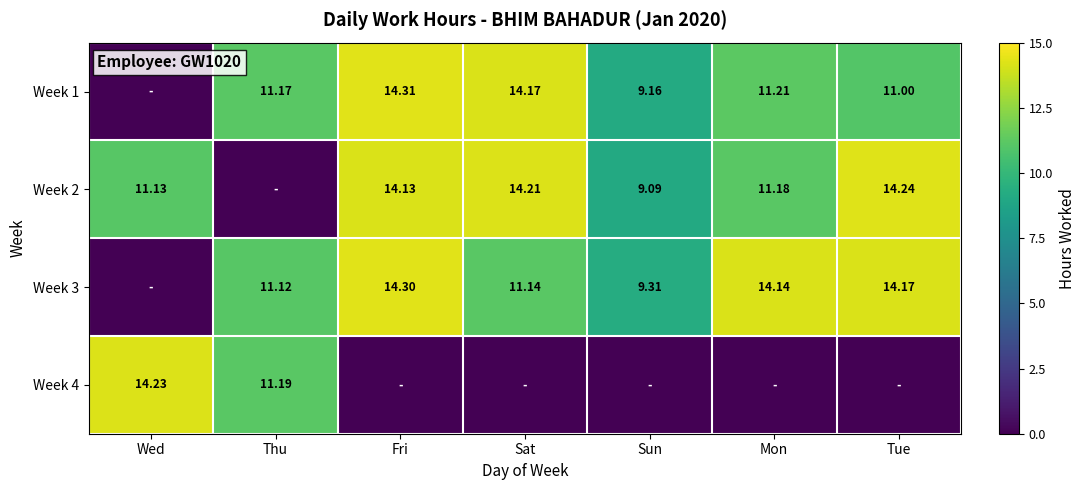

Is the value of Week 1 at Fri greater than the value of Week 2 at Wed?

Yes